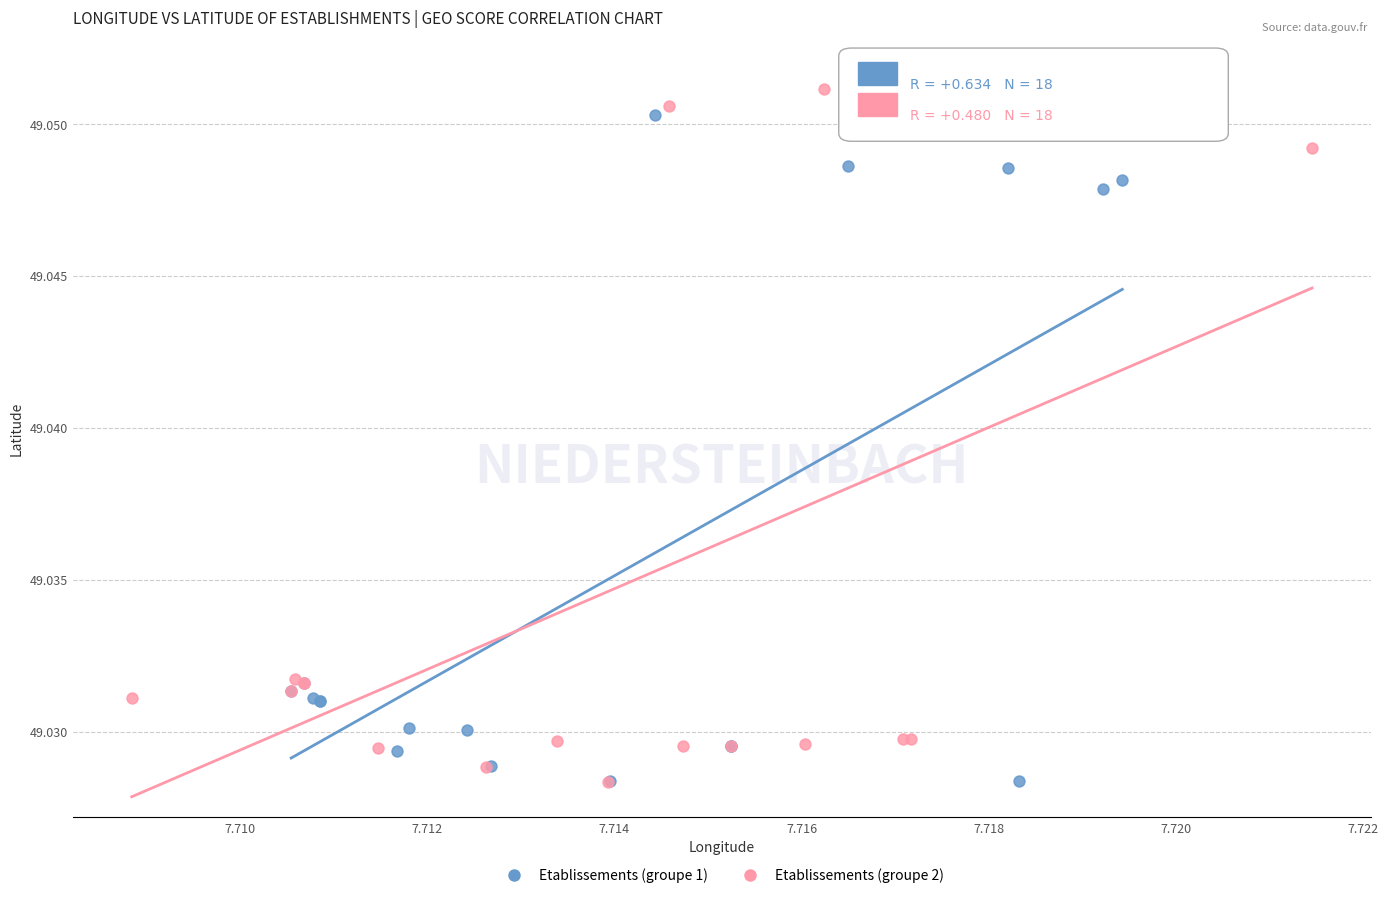

Which series reaches the maximum Y coordinate?

Etablissements (groupe 2)